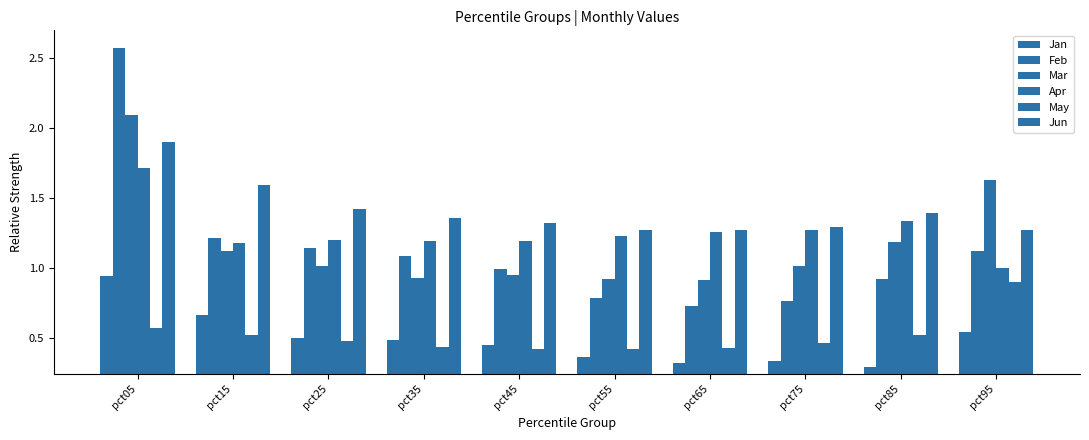

Is it true that Jun equals 1.0 at pct15?

False